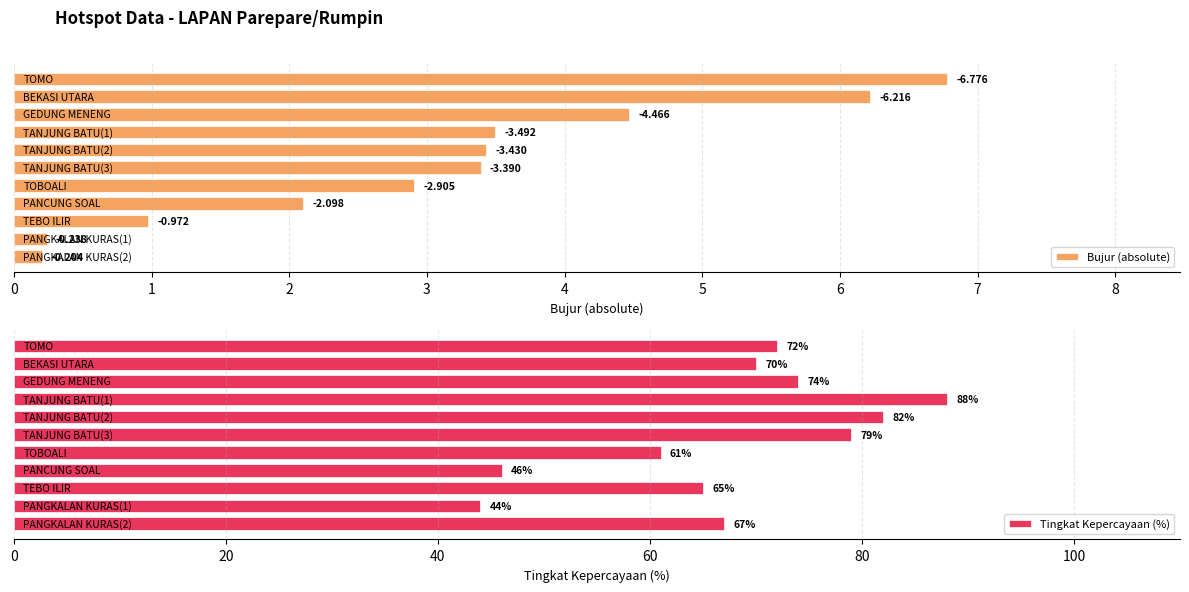

Reading left to right, list all the values displayed in this chart.

Bujur (absolute): 0=6.8	1=6.2	2=4.5	3=3.5	4=3.4	5=3.4	6=2.9	7=2.1	8=1.0	9=0.2	10=0.2
Tingkat Kepercayaan (%): 0=72.0	1=70.0	2=74.0	3=88.0	4=82.0	5=79.0	6=61.0	7=46.0	8=65.0	9=44.0	10=67.0